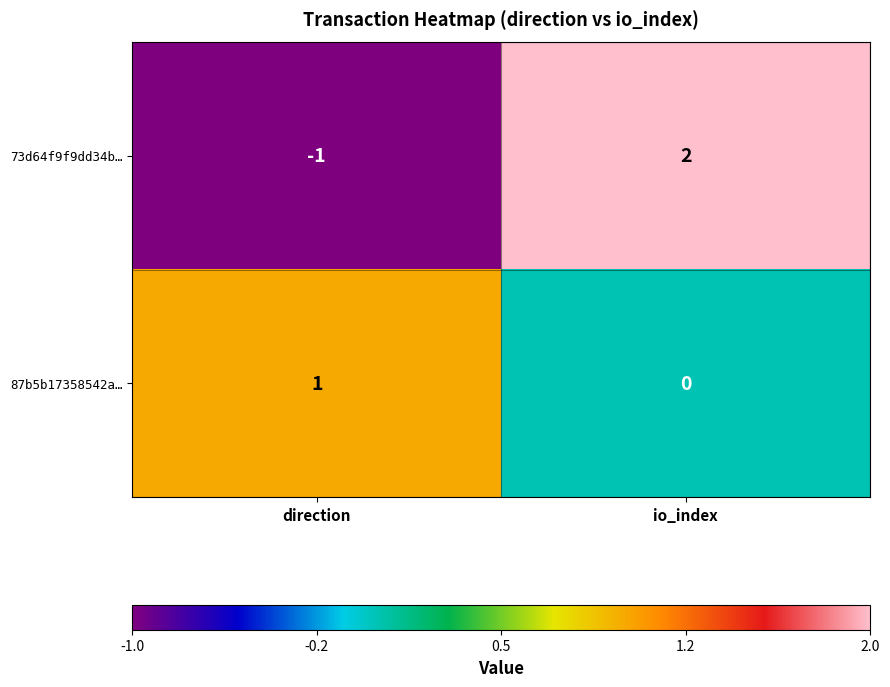

Reading left to right, transcribe all the data shown in this chart.

73d64f9f9dd34b…: direction=-1	io_index=2
87b5b17358542a…: direction=1	io_index=0